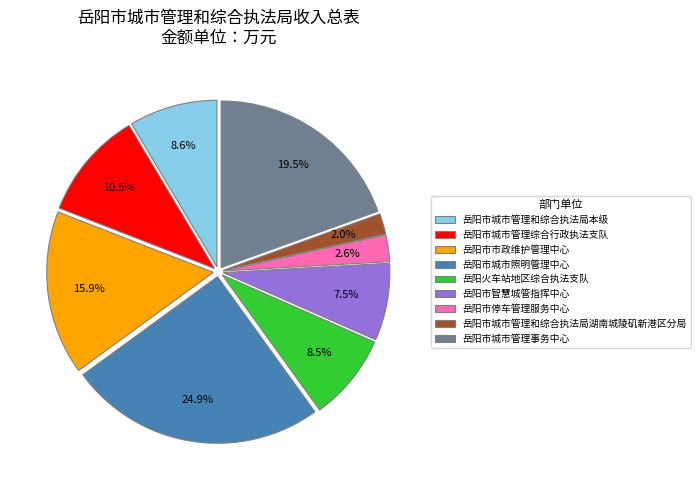

To the nearest percent, what is the average slice percentage?

11%